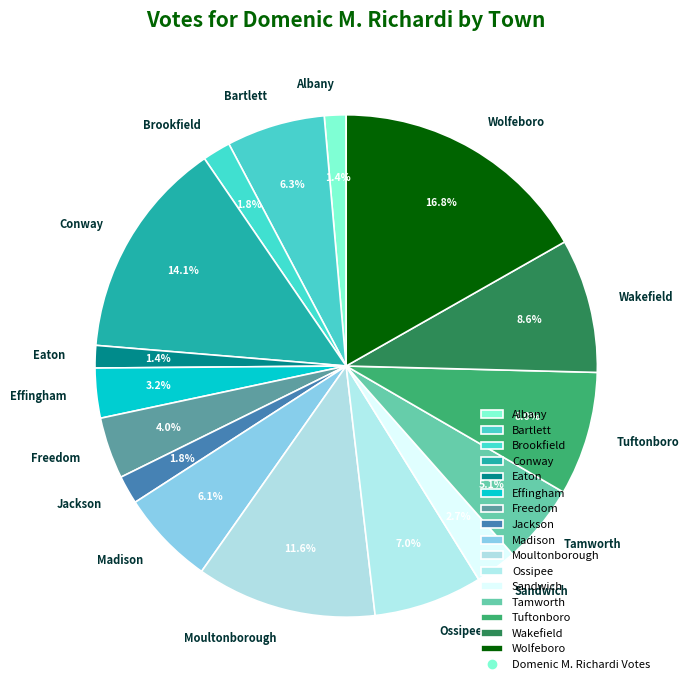

Which slice is the largest?

Wolfeboro